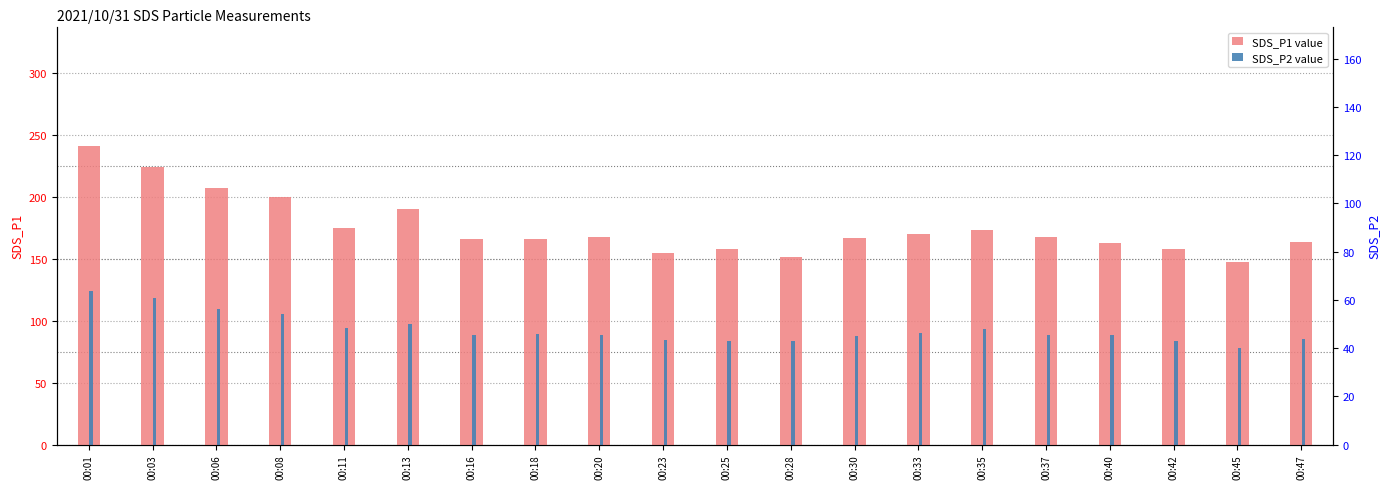

Is it true that SDS_P1 equals 55.8 at 00:23?

False